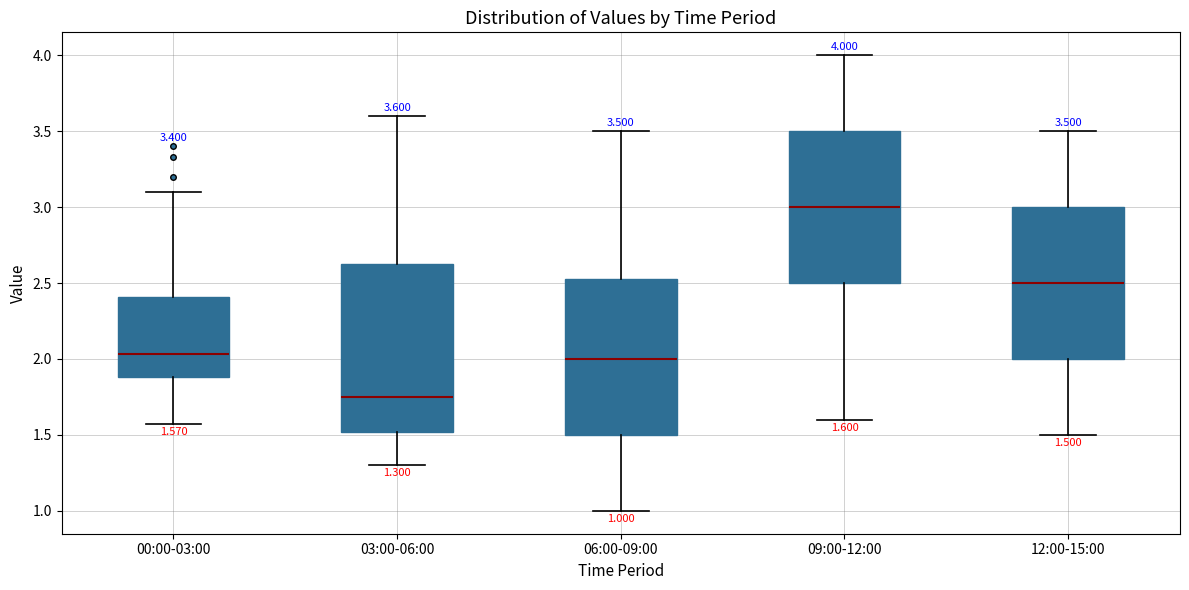

Comparing the boxes themselves (not the whiskers), which one is the tallest?

03:00-06:00